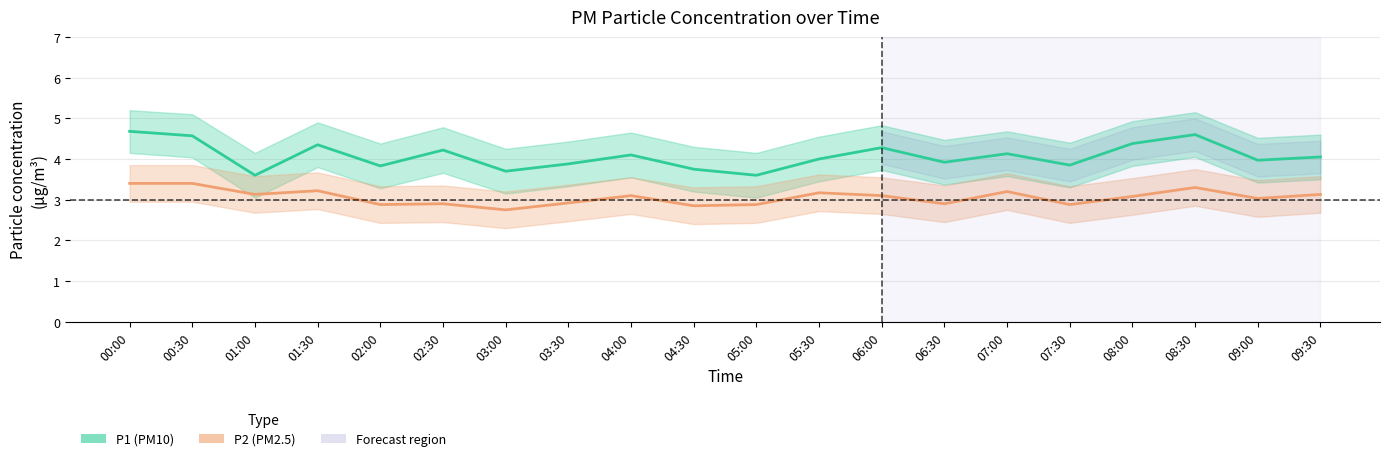

What value does the P1 (PM10) series have at 09:30?

4.0